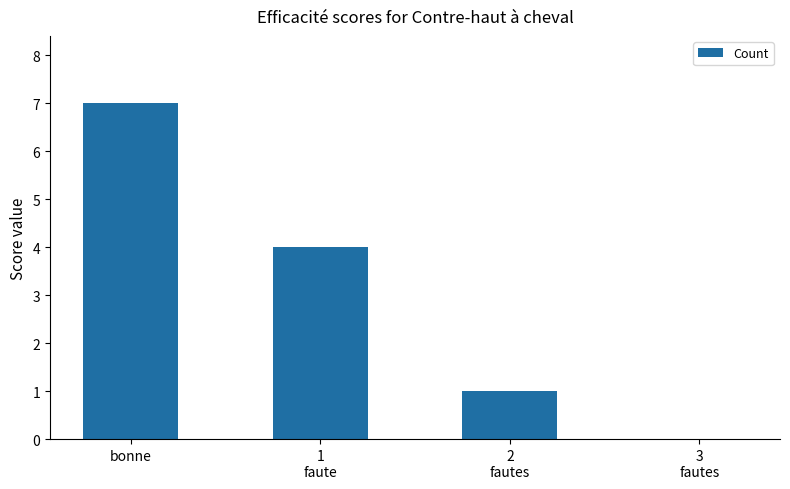

What is the sum of all values?

12